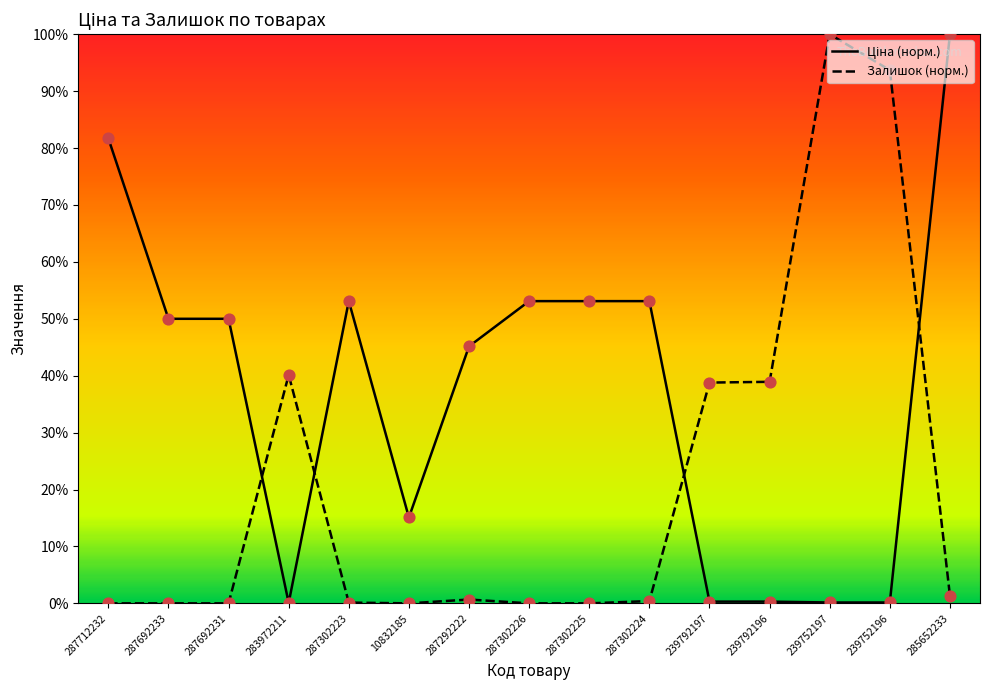

At how many categories does at least one series exceed 31?

14